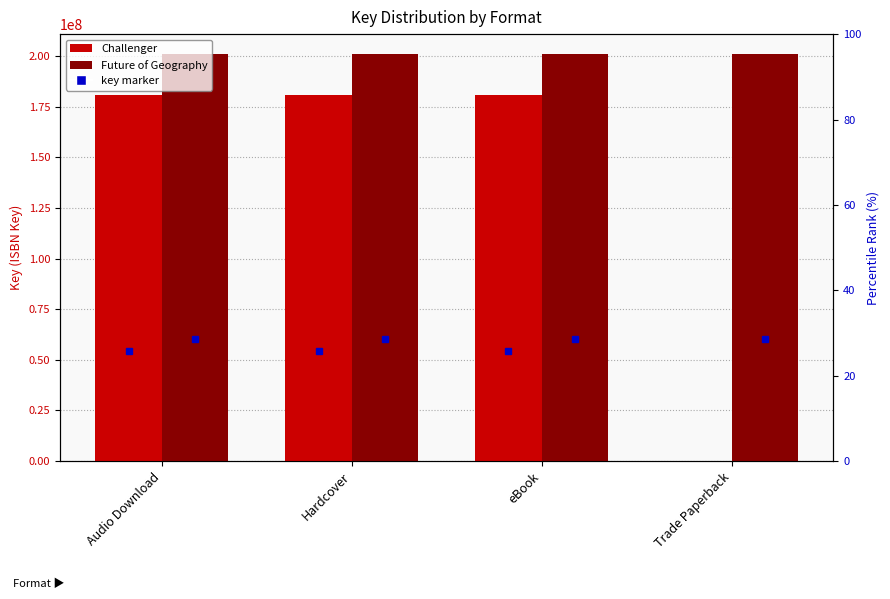

The value of Challenger at Hardcover is 241312859. True or false?

False